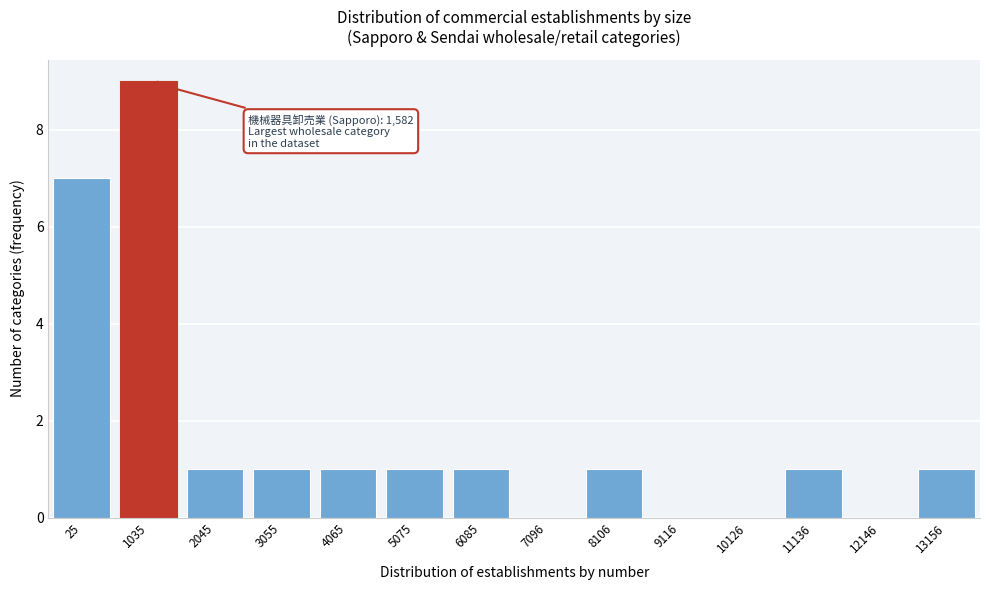

Reading left to right, extract all data points from this chart.

25=7	1035=9	2045=1	3055=1	4065=1	5075=1	6085=1	7096=0	8106=1	9116=0	10126=0	11136=1	12146=0	13156=1